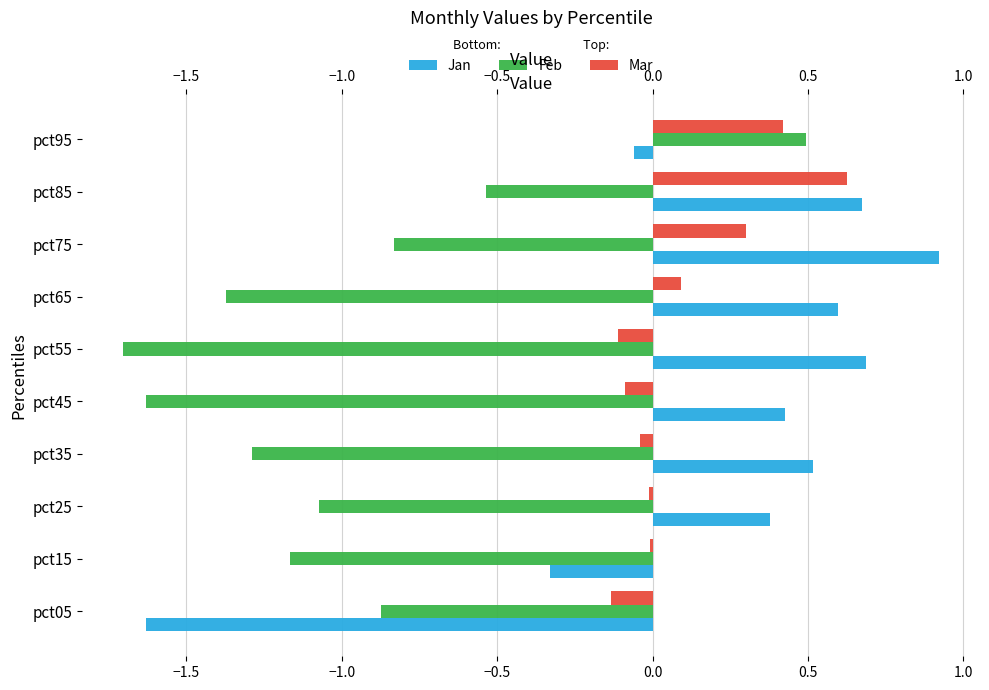

Which series has the widest spread of values?

Jan